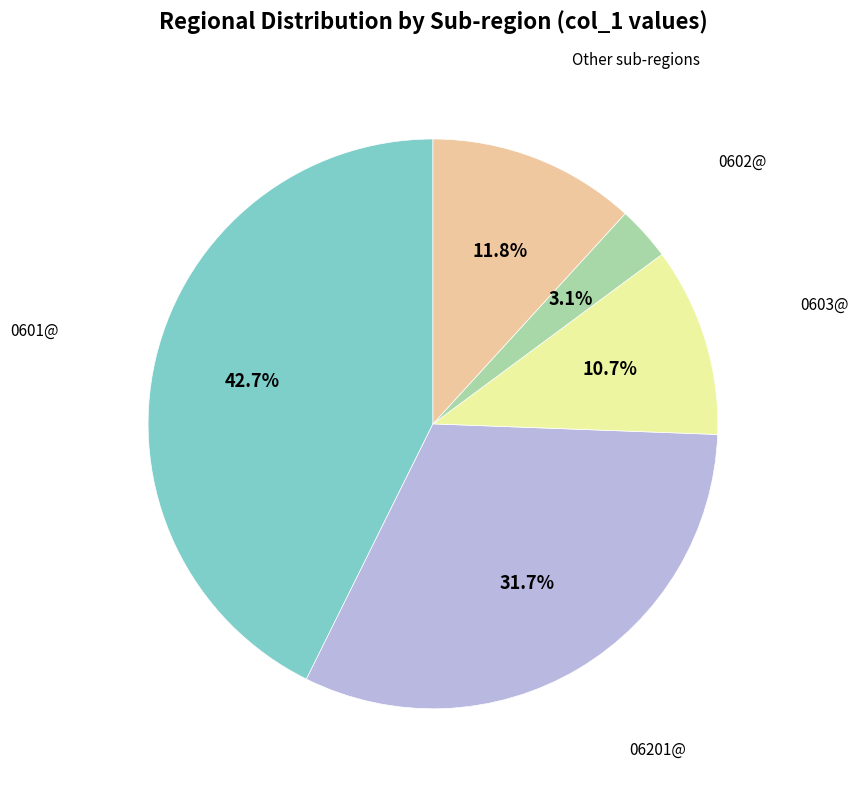

Is there a majority slice in this chart?

No